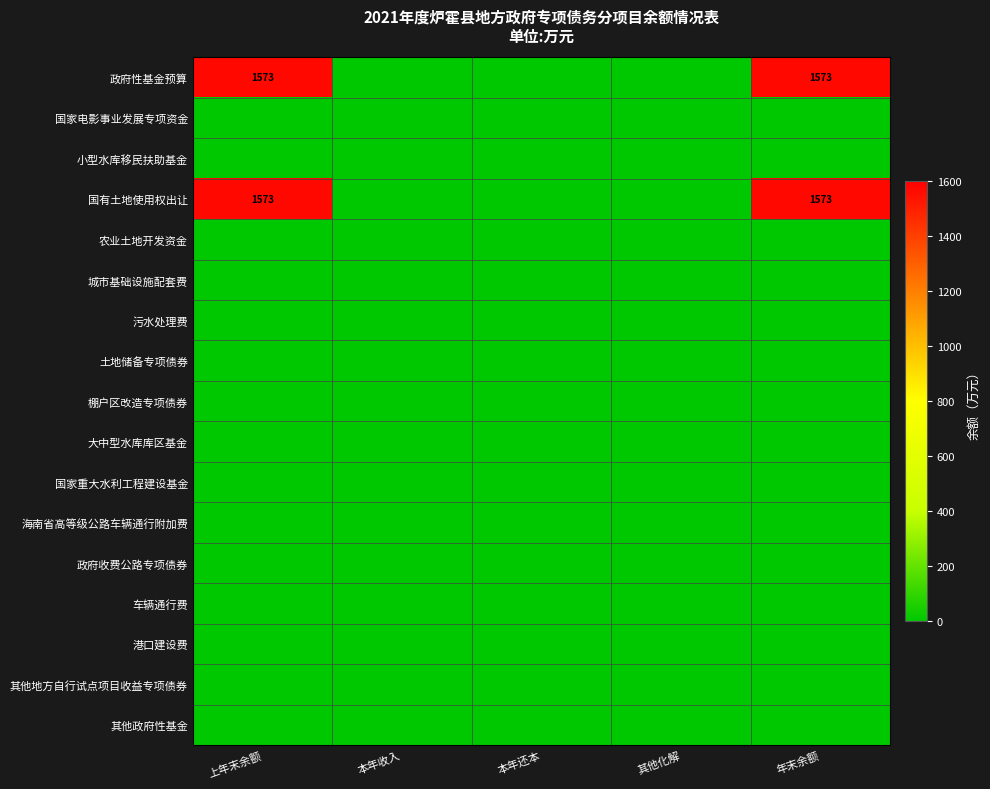

List the series in order of their peak value, lowest first.

国家电影事业发展专项资金, 小型水库移民扶助基金, 农业土地开发资金, 城市基础设施配套费, 污水处理费, 土地储备专项债券, 棚户区改造专项债券, 大中型水库库区基金, 国家重大水利工程建设基金, 海南省高等级公路车辆通行附加费, 政府收费公路专项债券, 车辆通行费, 港口建设费, 其他地方自行试点项目收益专项债券, 其他政府性基金, 政府性基金预算, 国有土地使用权出让